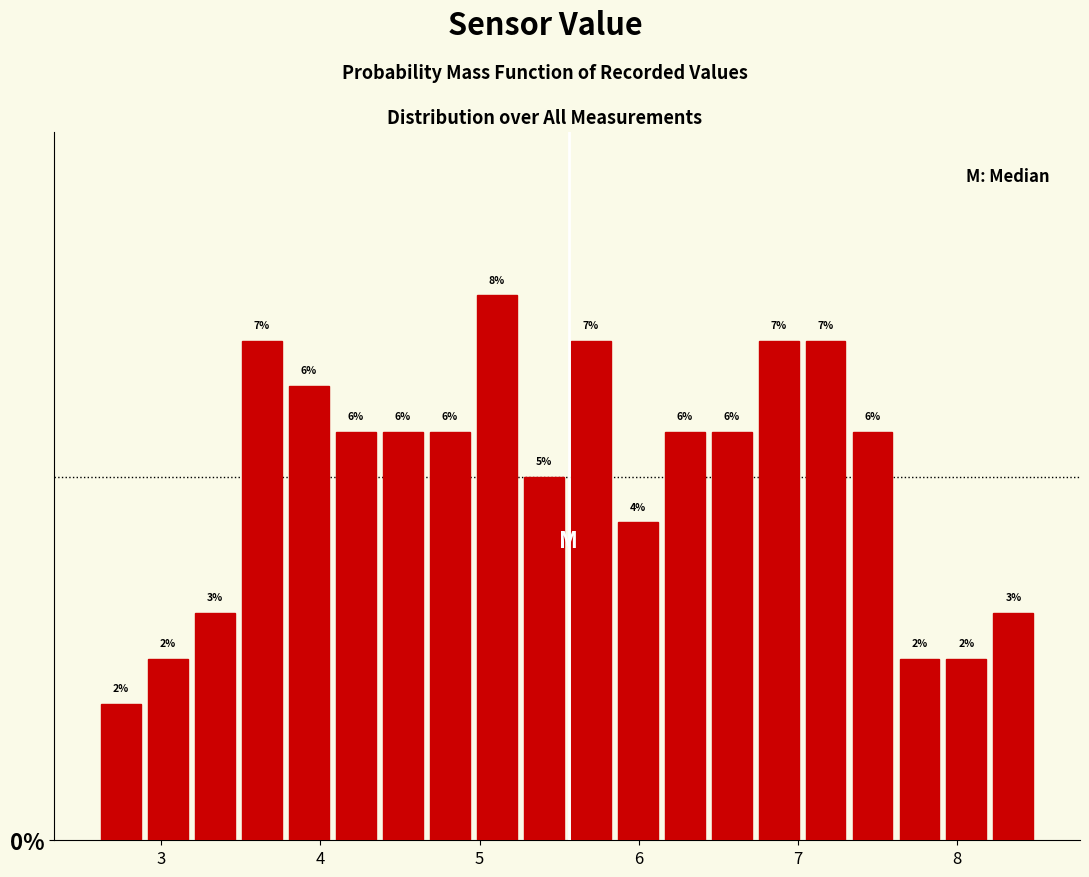

Around what value on the x-axis is the tallest bar? Give the approximate position of its centre, as read against the axis.

5.1